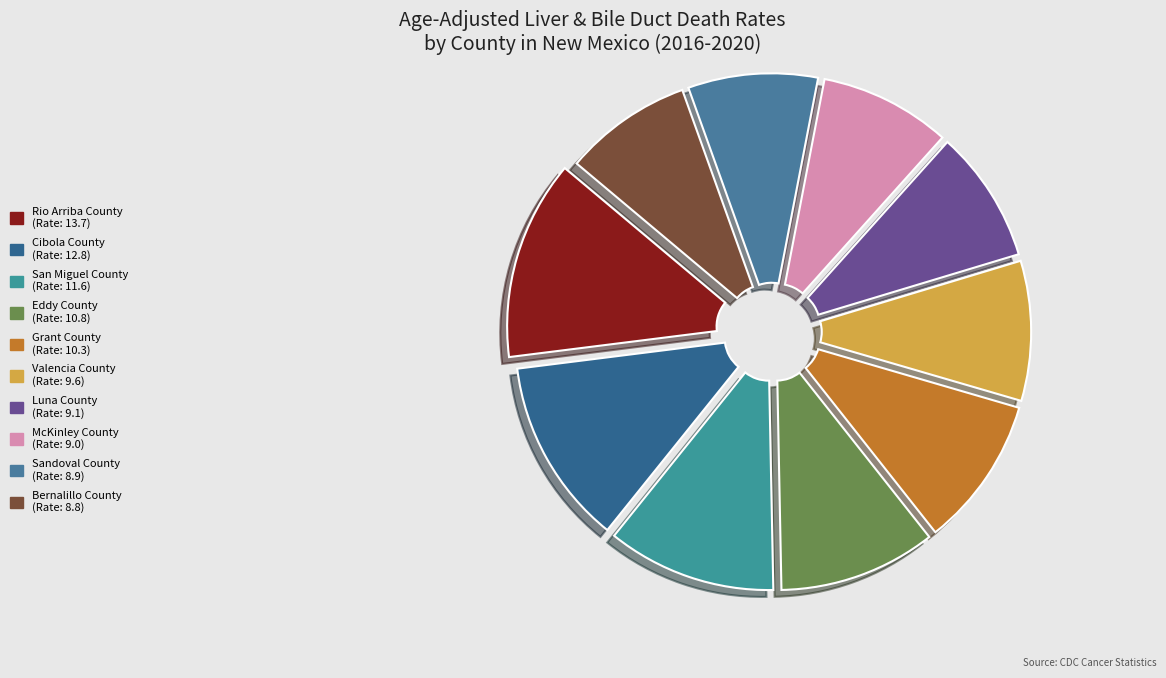

Is Luna County the majority of the pie?

No